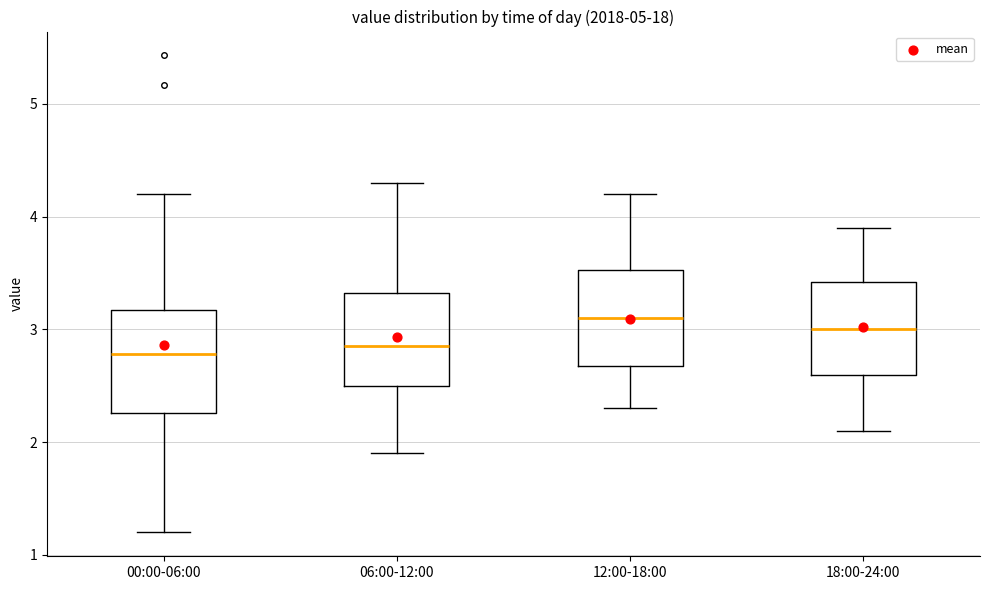

Reading left to right, read every box against the y-axis: the position of its median line, the range the box covers, and the ends of its whiskers. The values are not printed on the chart, so give them approximately, as read against the axis.

00:00-06:00: median 2.8, box 2.3 to 3.2, whiskers 1.2 to 4.2
06:00-12:00: median 2.9, box 2.5 to 3.3, whiskers 1.9 to 4.3
12:00-18:00: median 3.1, box 2.7 to 3.5, whiskers 2.3 to 4.2
18:00-24:00: median 3.0, box 2.6 to 3.4, whiskers 2.1 to 3.9